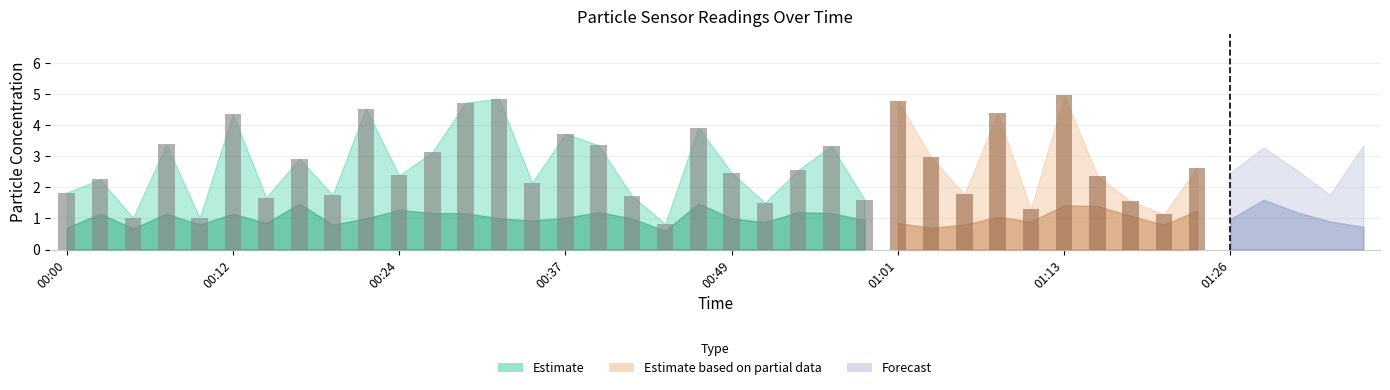

What is the total value across all series at 00:44?

1.4